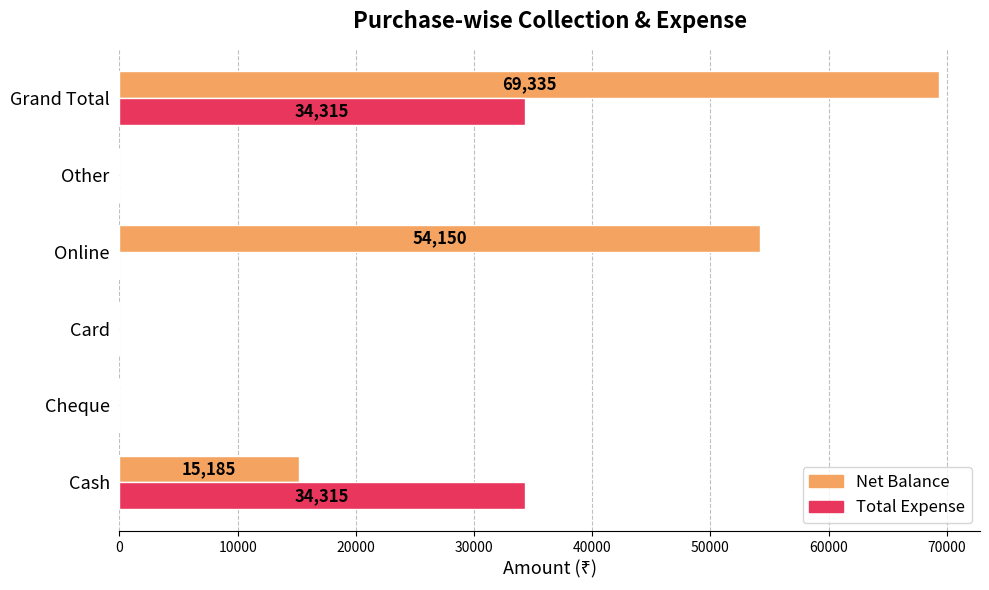

What is the greatest value displayed?

69335